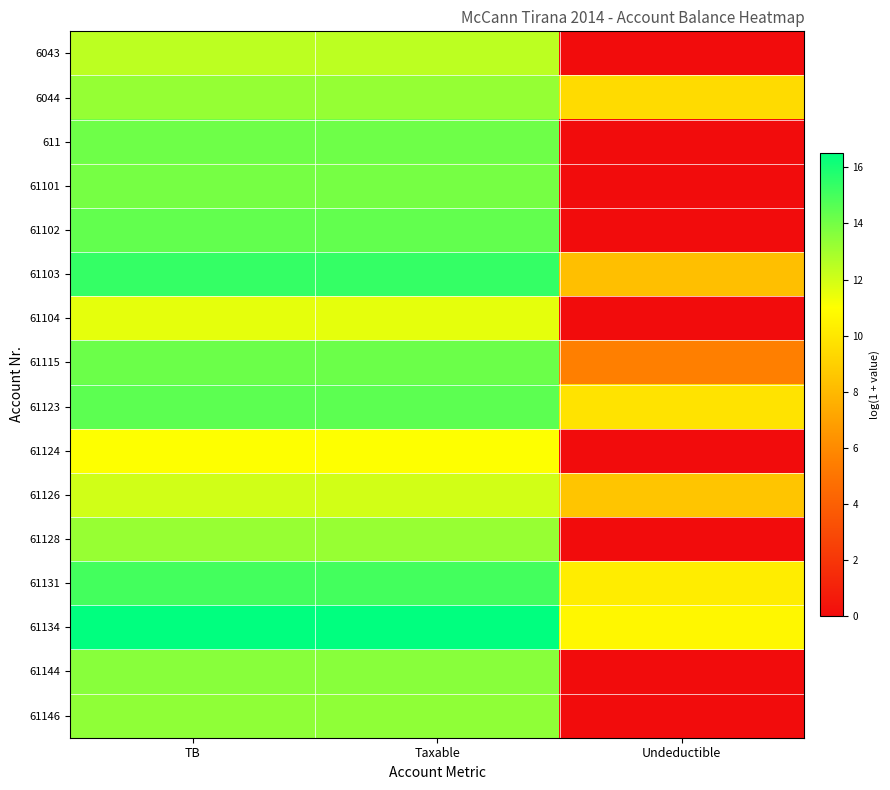

Which series has the largest total across all categories?

61134